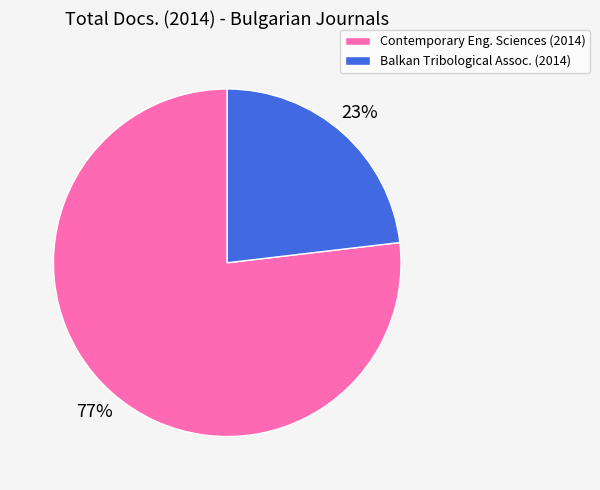

Approximately how many times larger is the value at Balkan Tribological Assoc. (2014) compared to Contemporary Eng. Sciences (2014)?

0.3